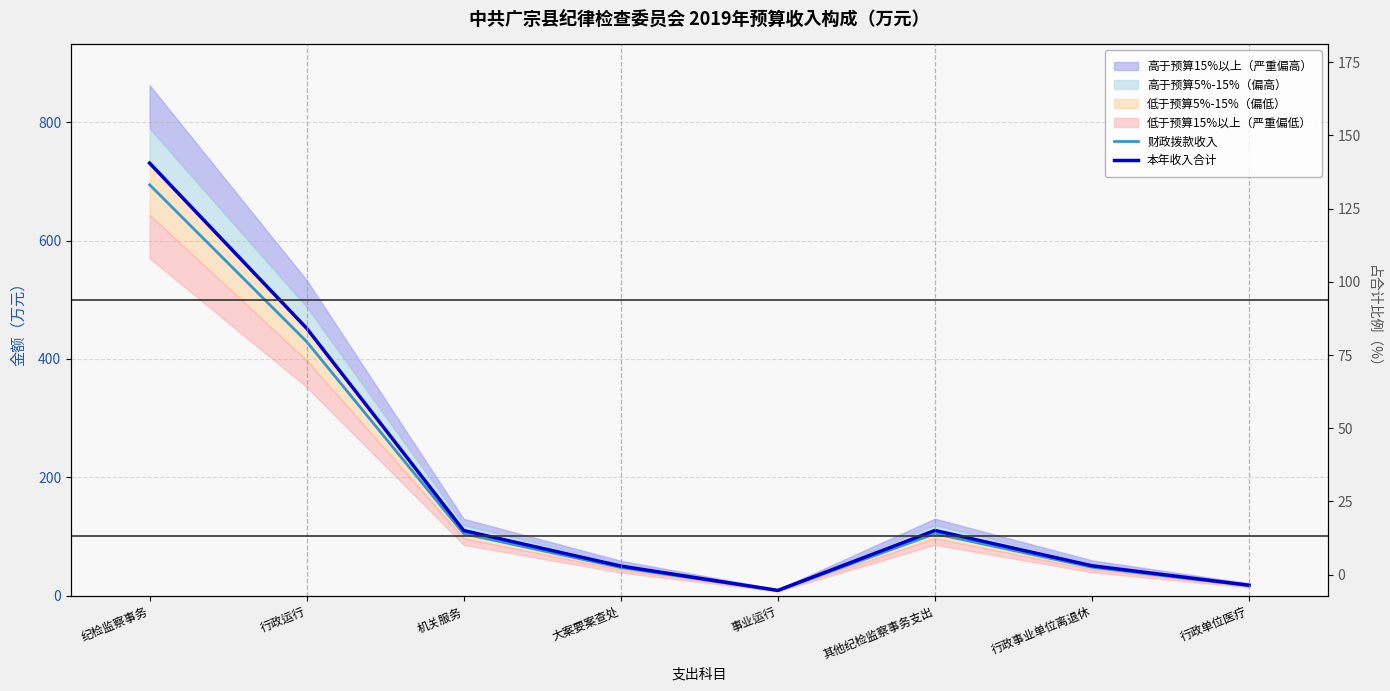

Where is 财政拨款收入 nearest to the value 351?

行政运行